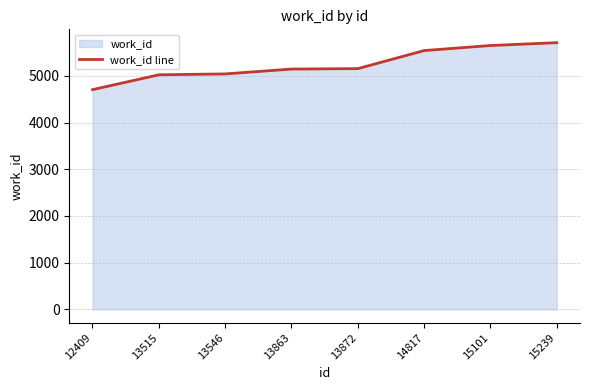

Reading left to right, extract all data points from this chart.

12409=4705	13515=5023	13546=5042	13863=5146	13872=5155	14817=5542	15101=5650	15239=5711